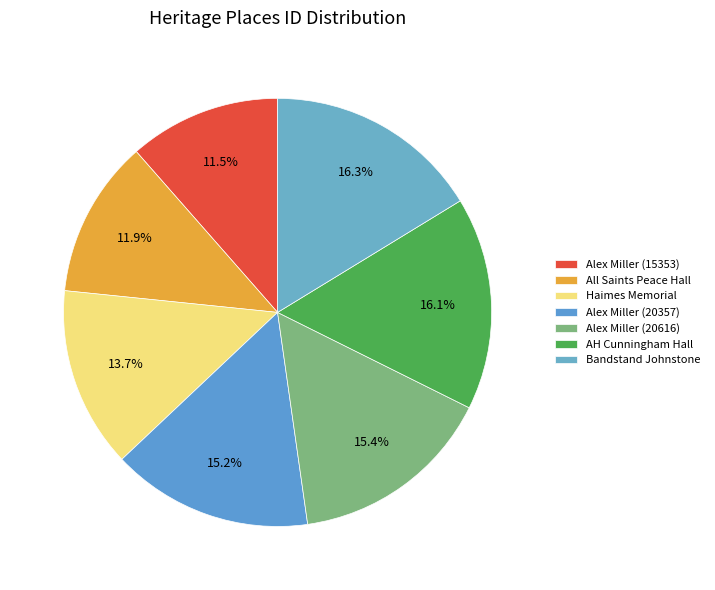

Which slice is the largest?

Bandstand Johnstone Park